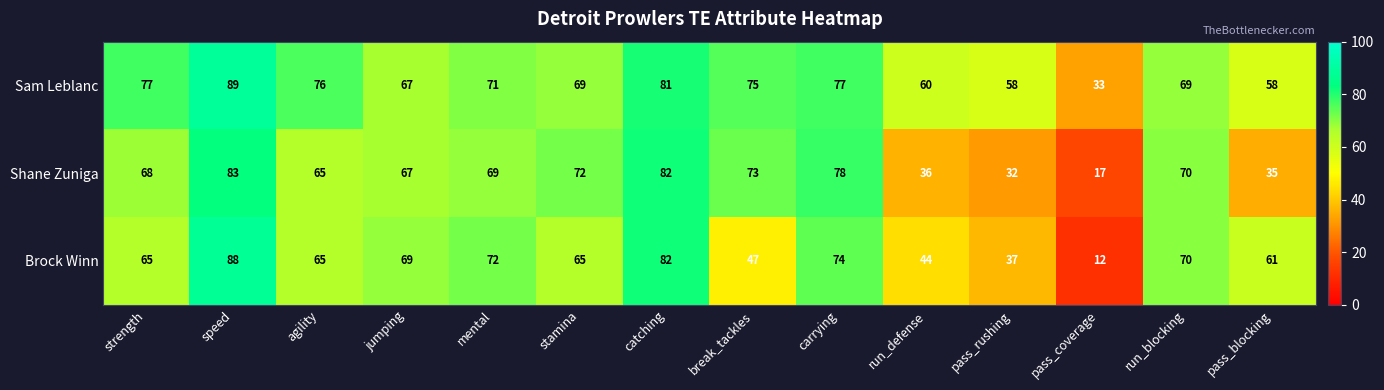

What is the difference between the second highest and minimum values in the Shane Zuniga series?

65